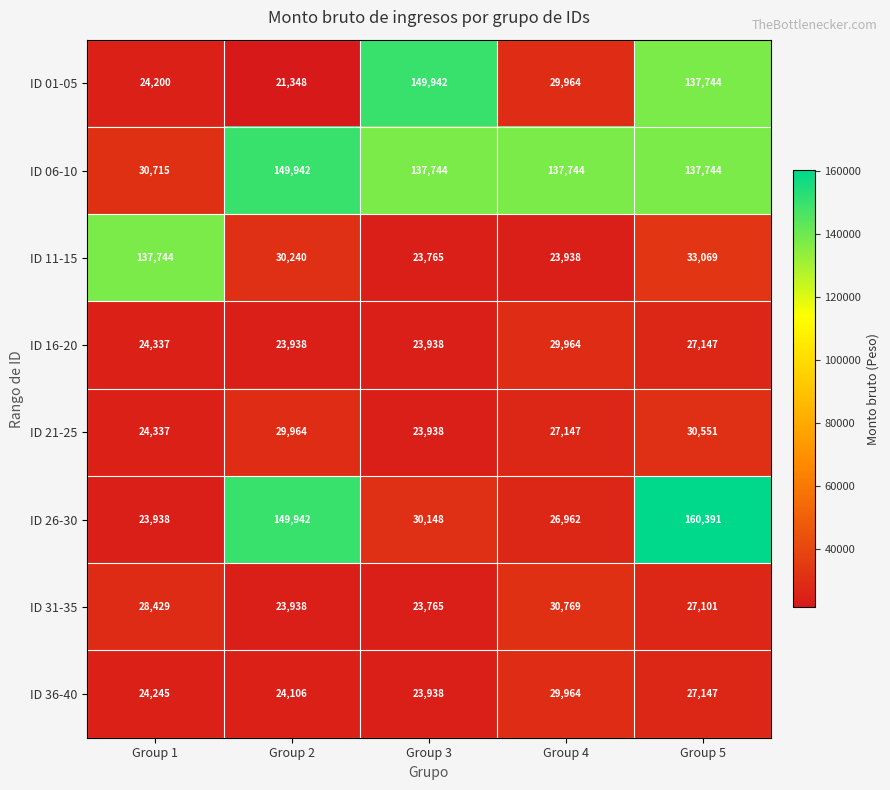

The value of ID 36-40 at Group 5 is 44277. True or false?

False